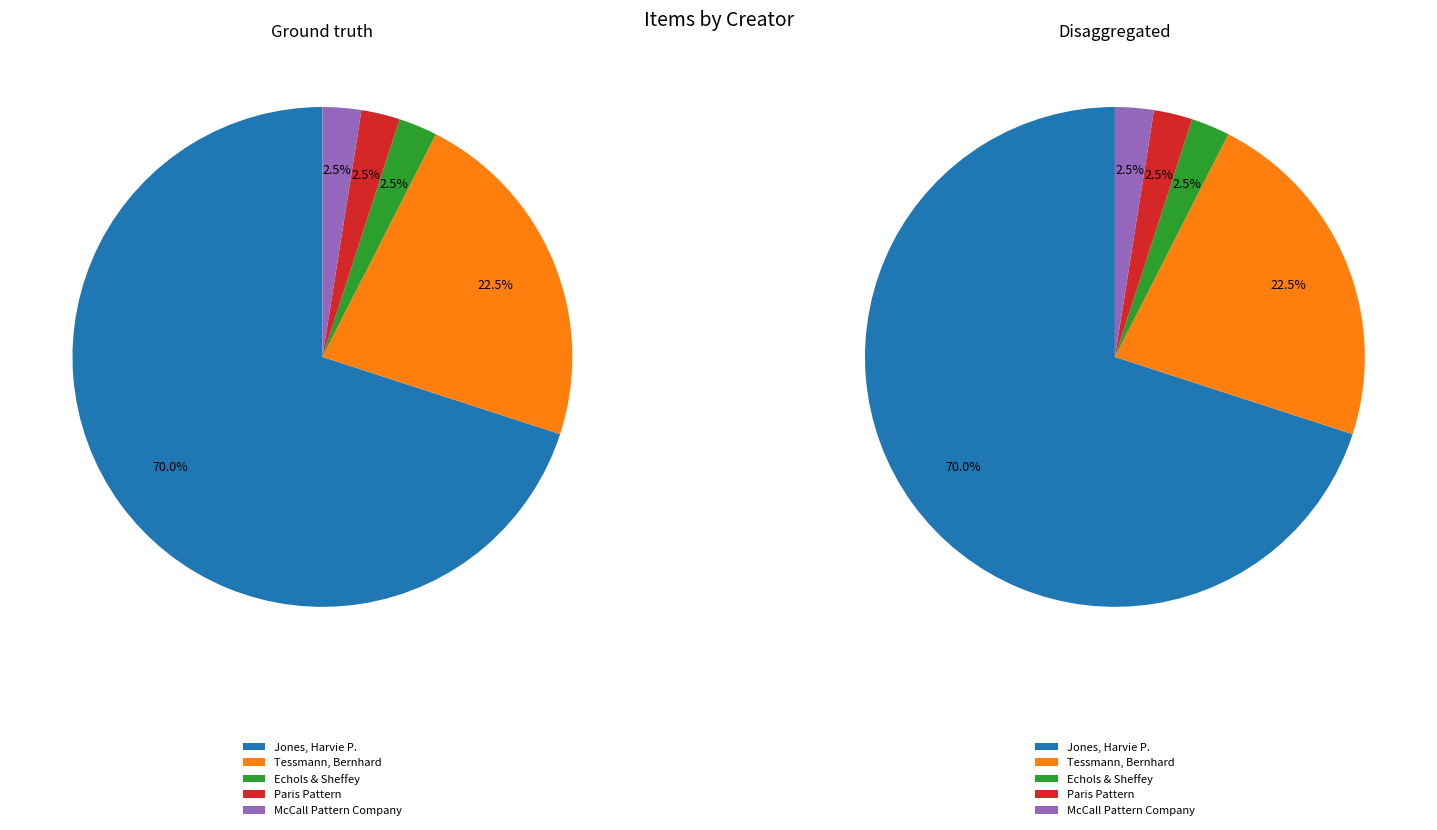

What is the majority slice?

Jones, Harvie P.